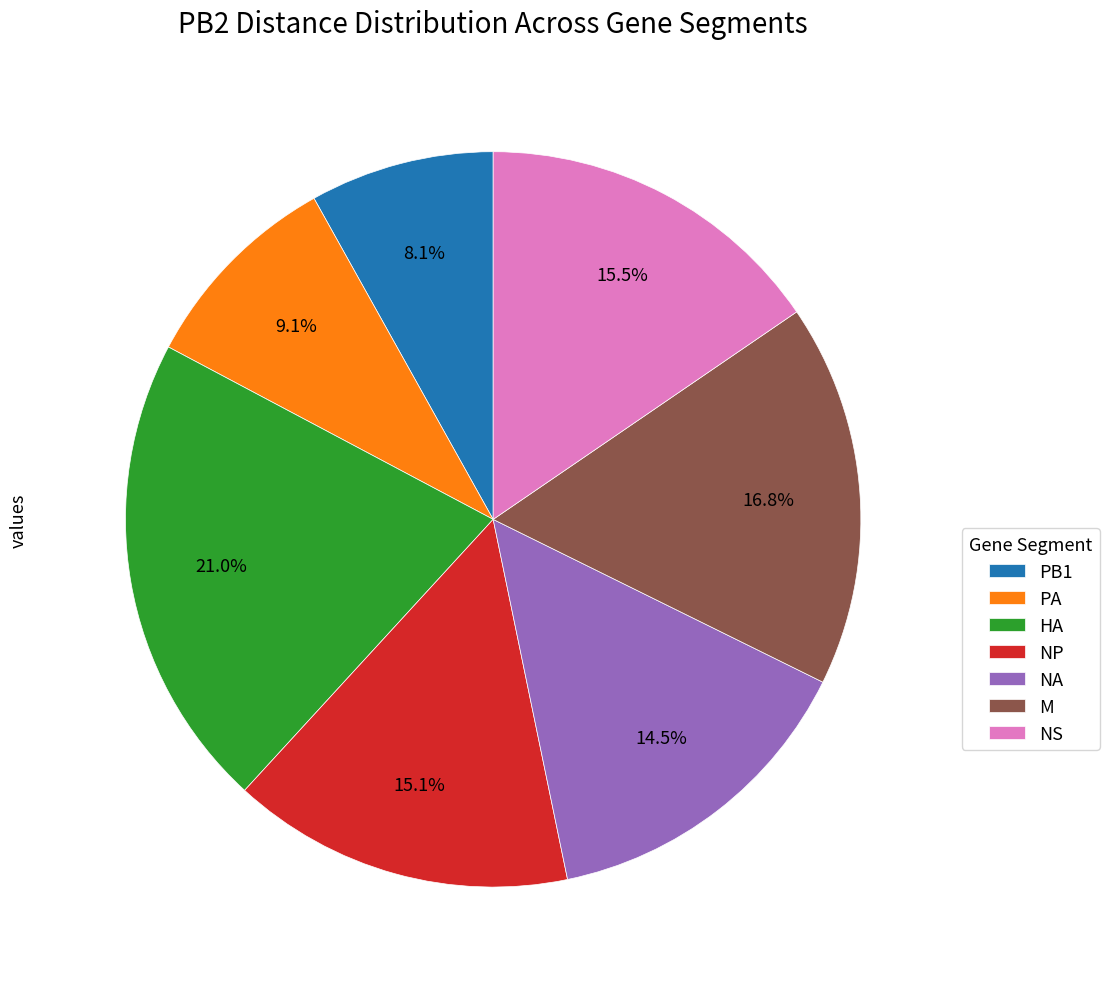

What percentage is NOT represented by PA?

90.9%